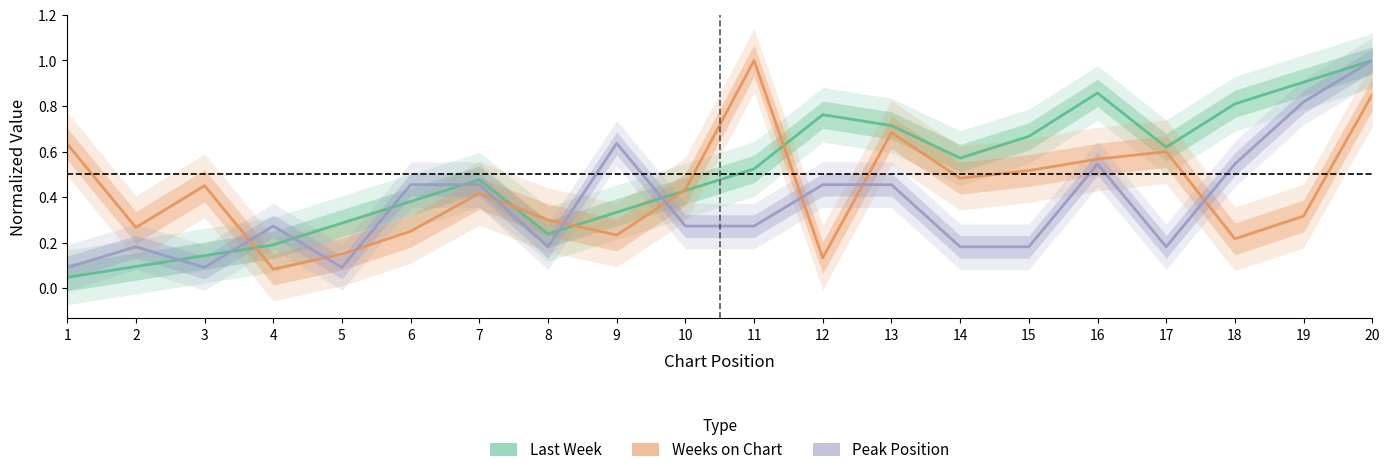

Between 16 and 3, which is larger?

16